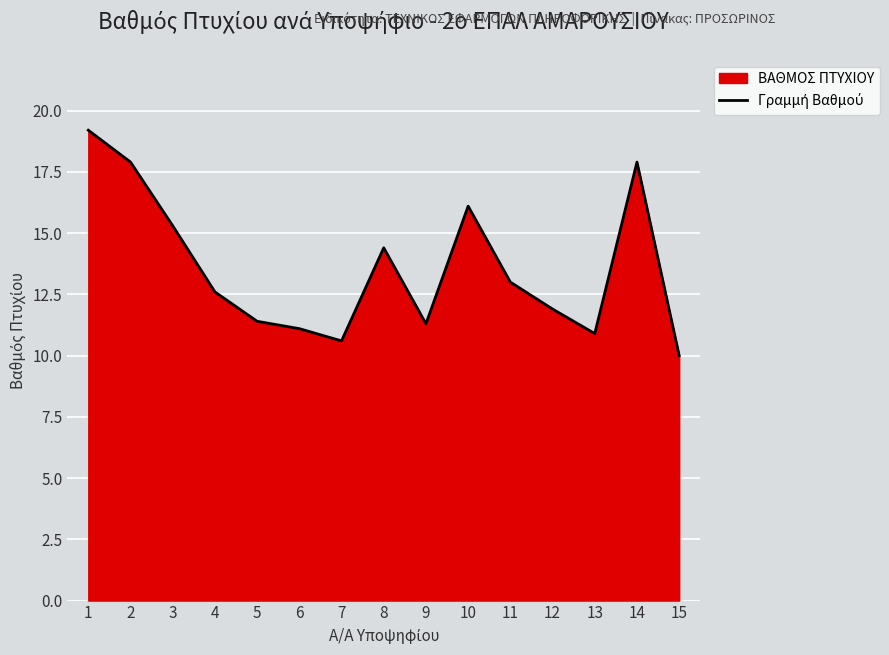

Does the chart display data point markers on the line(s)?

No